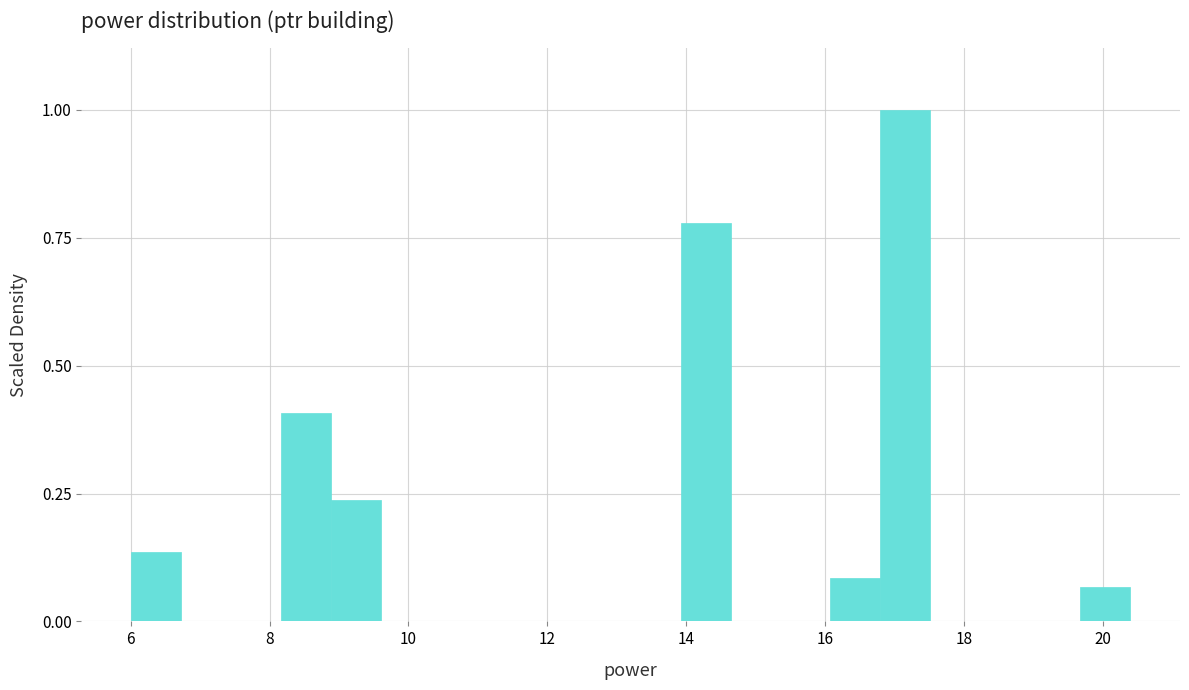

Read against the x-axis, roughly where is the centre of the tallest bar?

17.2